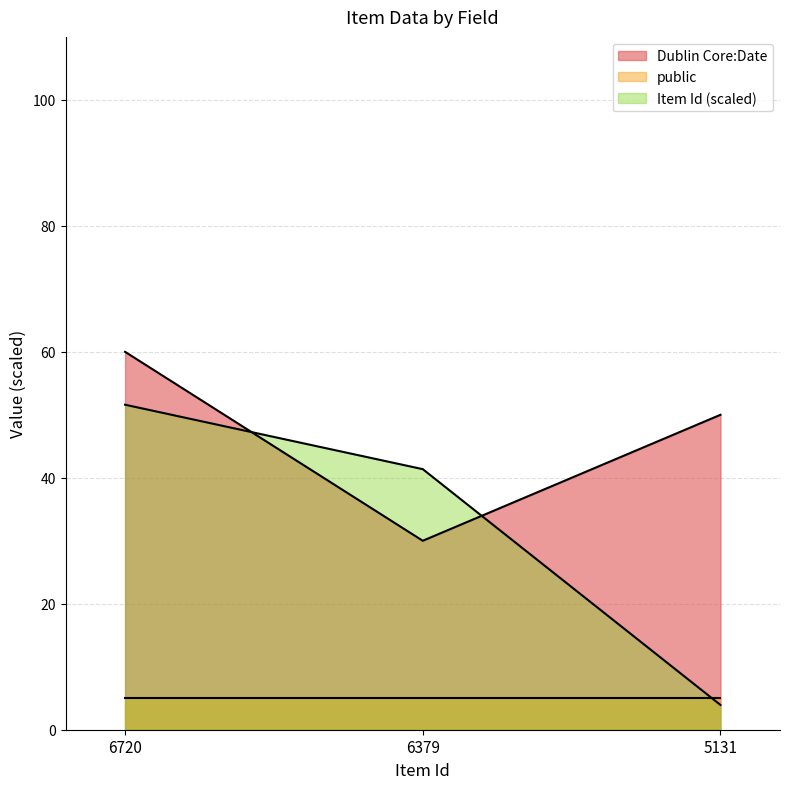

What are all the series names shown in the legend?

Dublin Core:Date, public, Item Id (scaled)